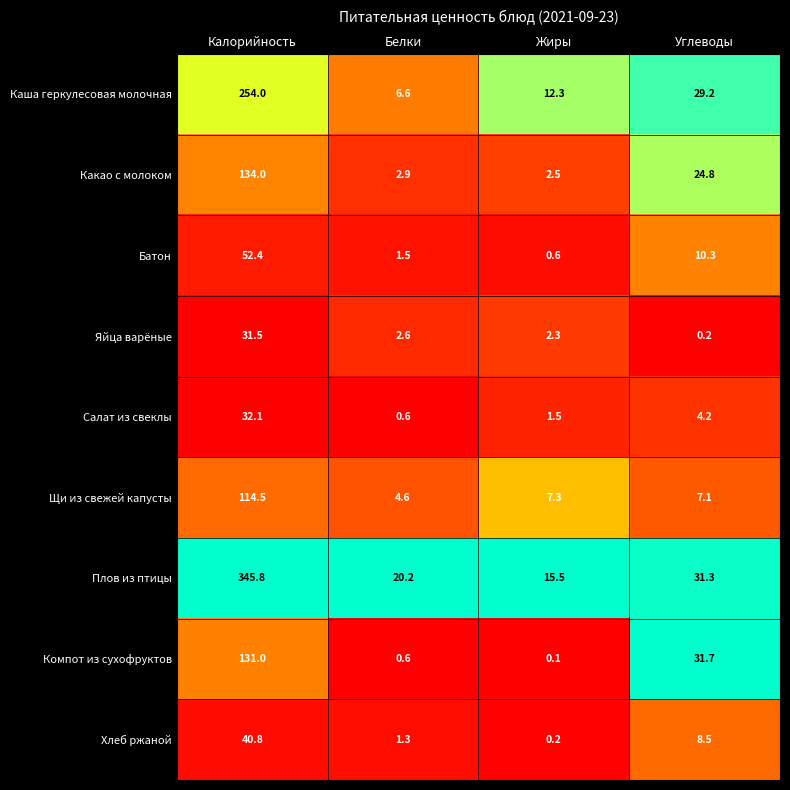

Where is Компот из сухофруктов nearest to the value 65?

Углеводы